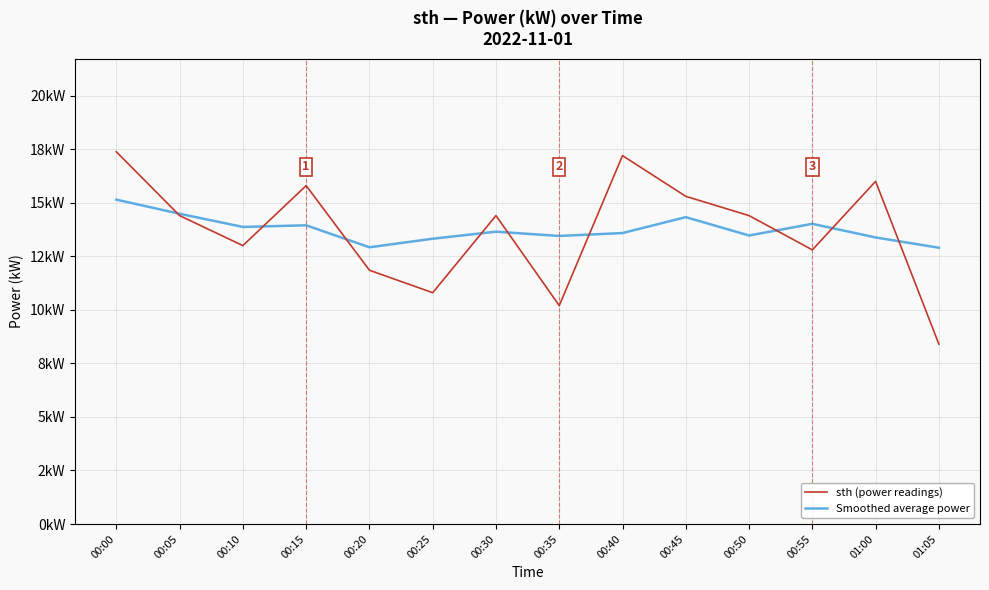

Which series has the largest range (max minus min)?

sth (power readings)